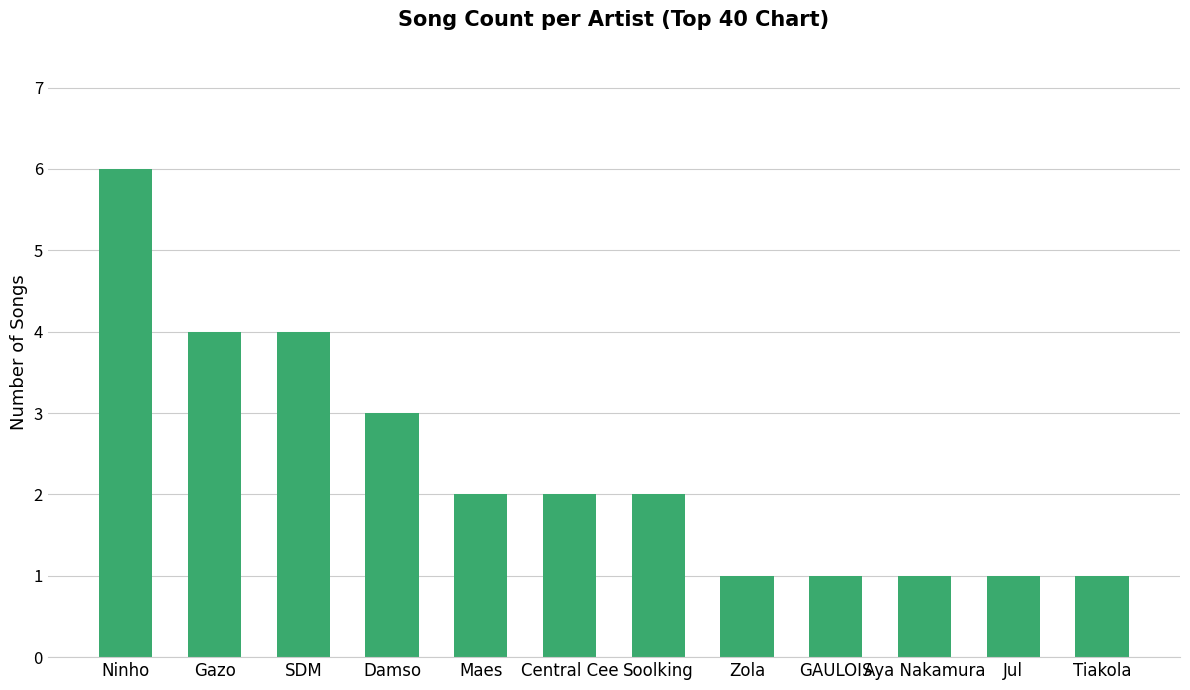

Does the chart contain stacked bars?

No